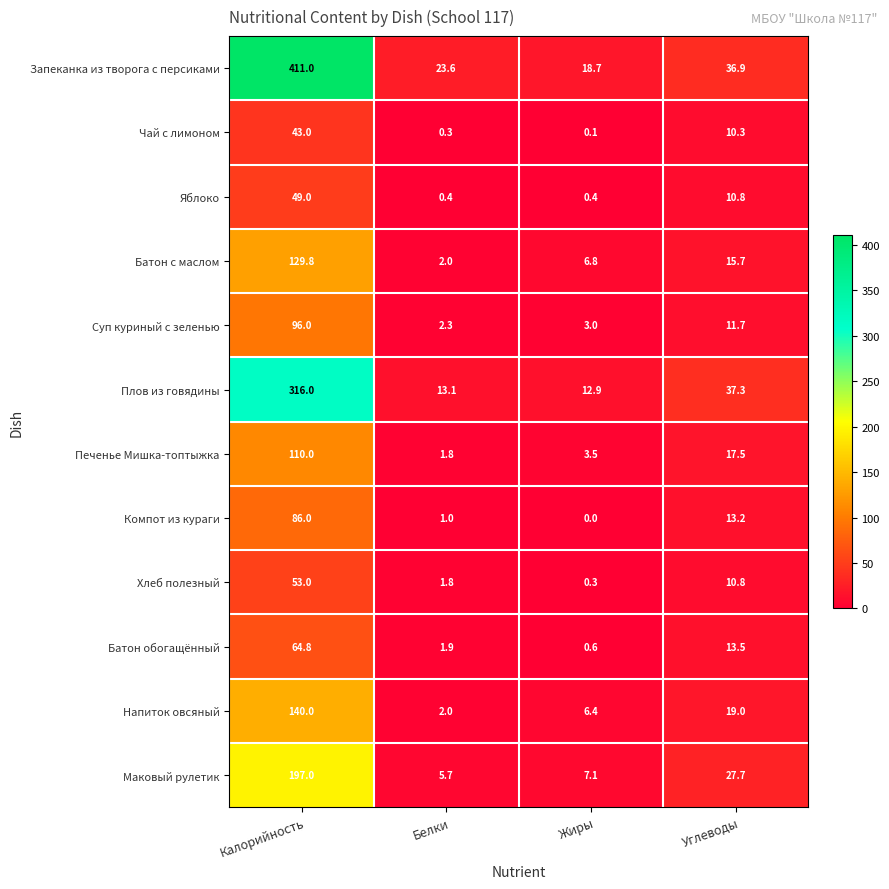

Rank the series by their maximum value, from highest to lowest.

Запеканка из творога с персиками, Плов из говядины, Маковый рулетик, Напиток овсяный, Батон с маслом, Печенье Мишка-топтыжка, Суп куриный с зеленью, Компот из кураги, Батон обогащённый, Хлеб полезный, Яблоко, Чай с лимоном